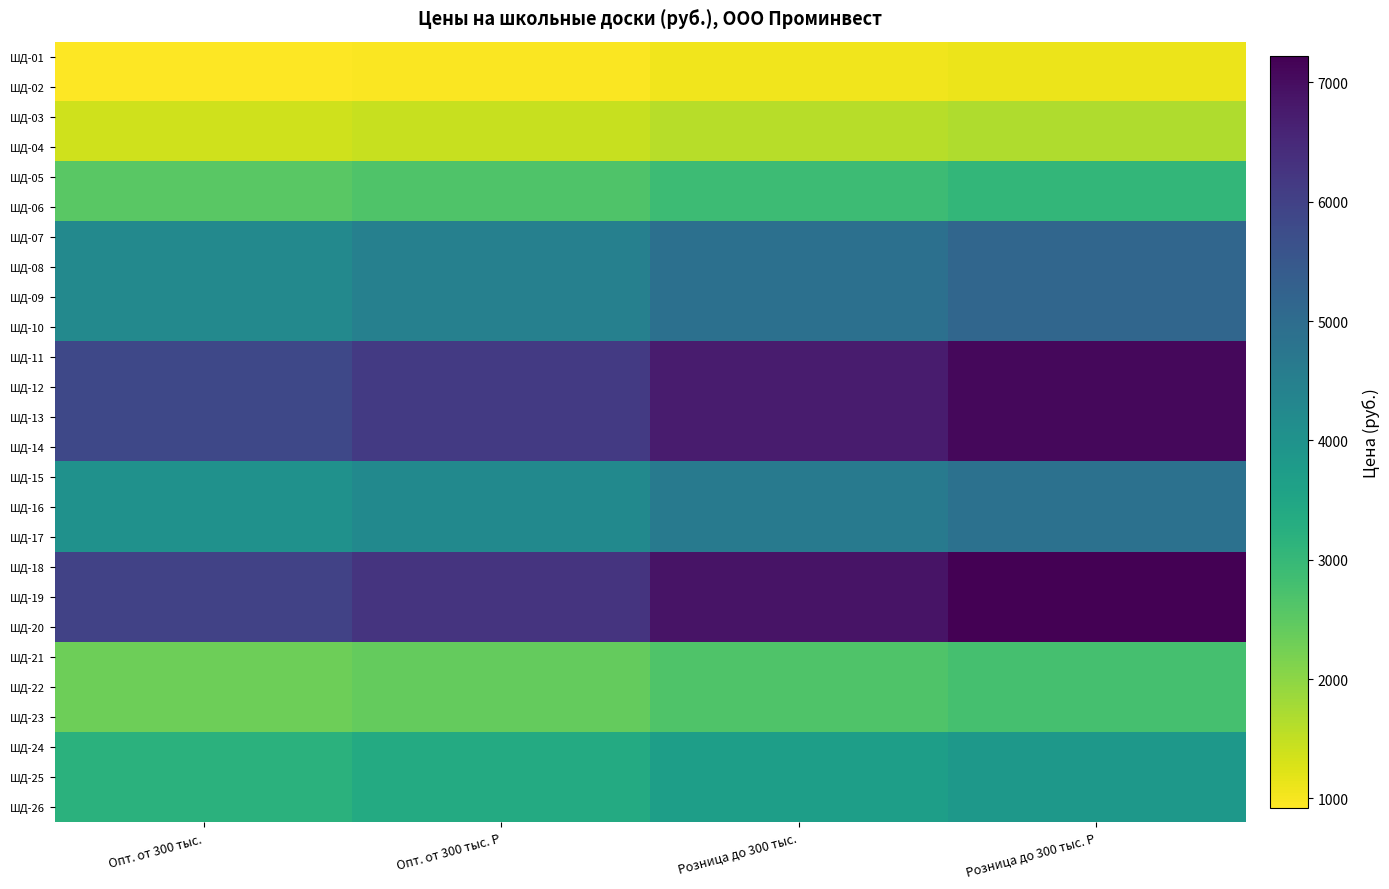

What is the maximum value shown in the chart?

7220.9